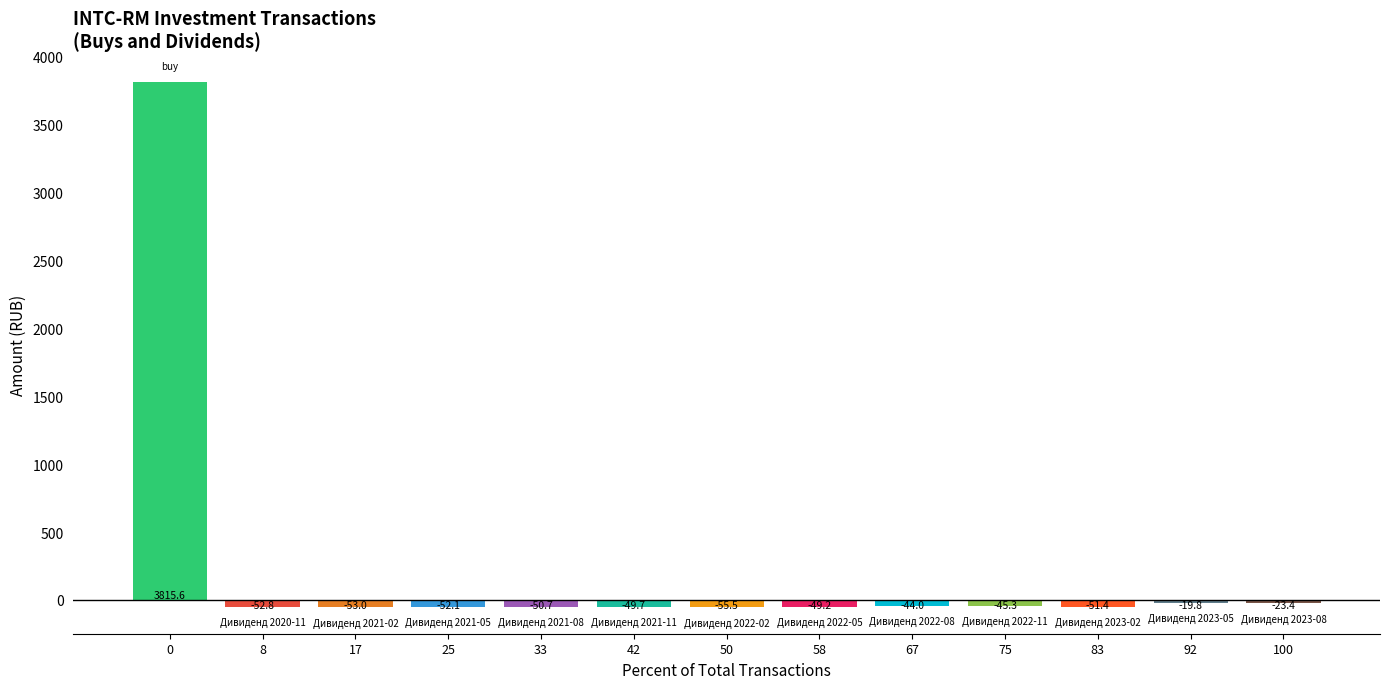

What is the value of the 6th bar from the left?

-49.7